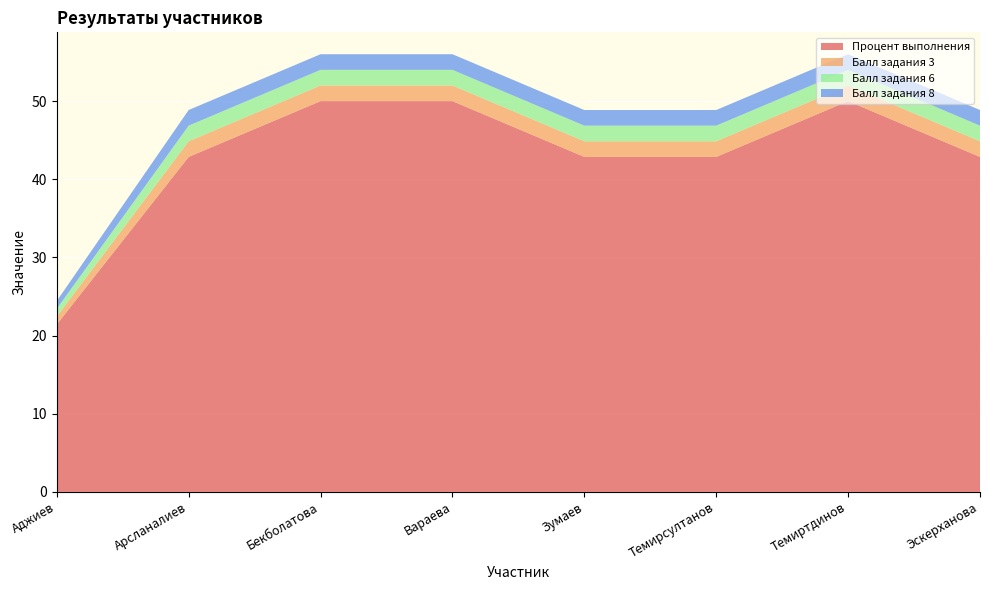

Reading right to left, extract all data points from this chart.

Процент выполнения: 42.9	50.0	42.9	42.9	50.0	50.0	42.9	21.4
Балл задания 3: 2.0	2.0	2.0	2.0	2.0	2.0	2.0	1.0
Балл задания 6: 2.0	2.0	2.0	2.0	2.0	2.0	2.0	1.0
Балл задания 8: 2.0	2.0	2.0	2.0	2.0	2.0	2.0	1.0